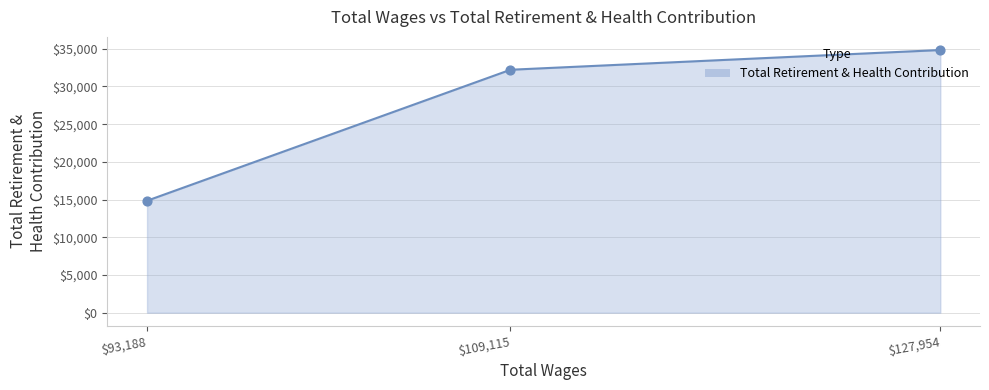

What is the change in value from 109115.0 to 93188.0?

-17370